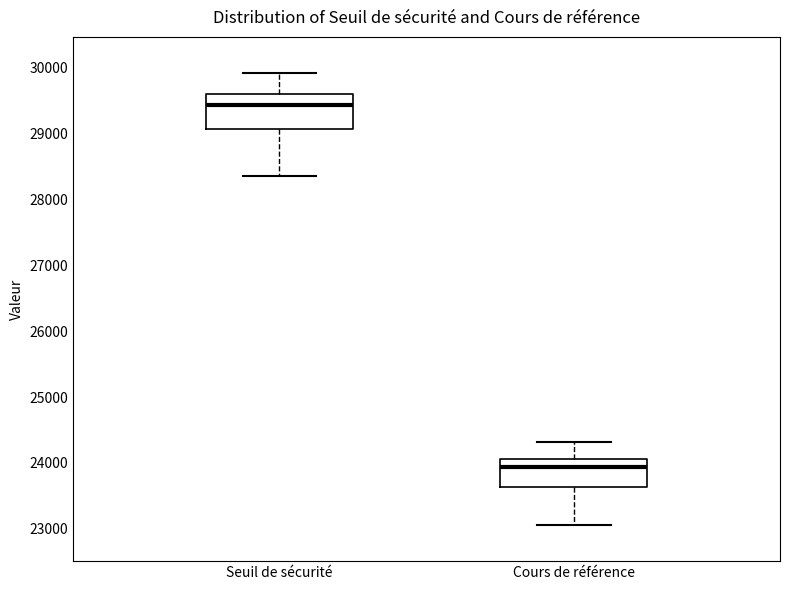

Reading left to right, read every box against the y-axis: the position of its median line, the range the box covers, and the ends of its whiskers. The values are not printed on the chart, so give them approximately, as read against the axis.

Seuil de sécurité: median 29400, box 29100 to 29600, whiskers 28400 to 29900
Cours de référence: median 23900, box 23600 to 24100, whiskers 23100 to 24300